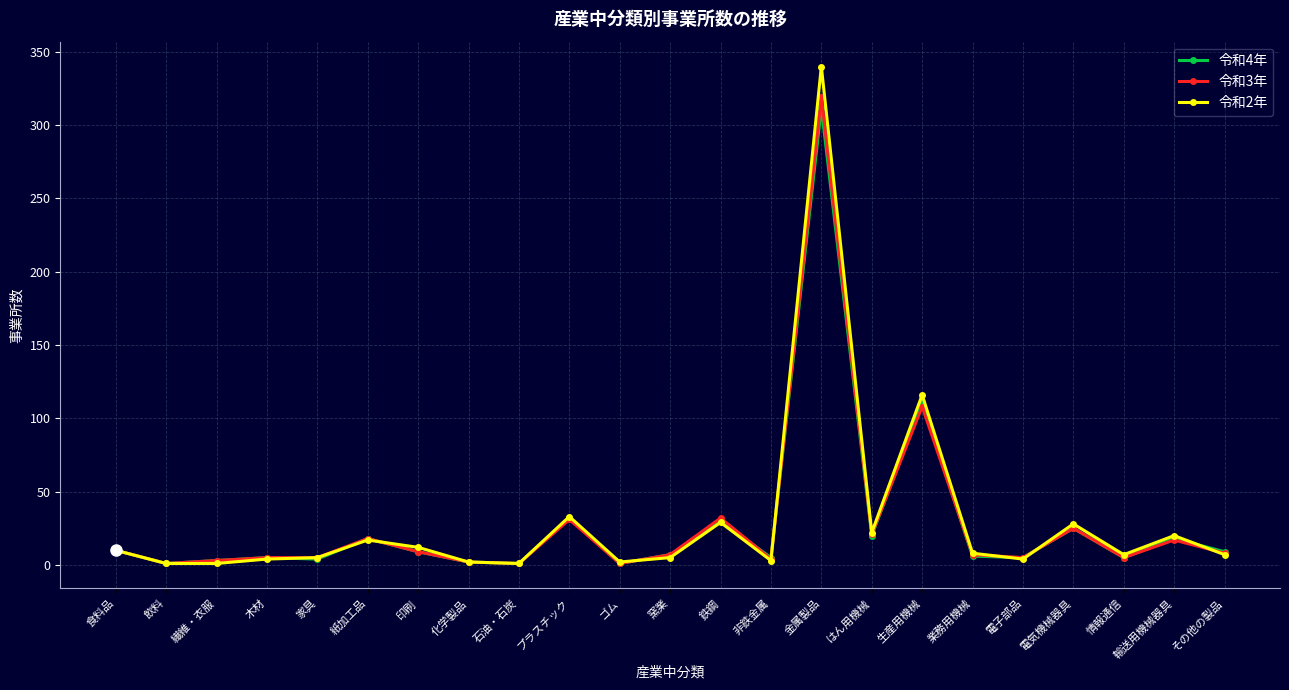

Is it true that 令和4年 equals 25 at 電気機械器具?

True